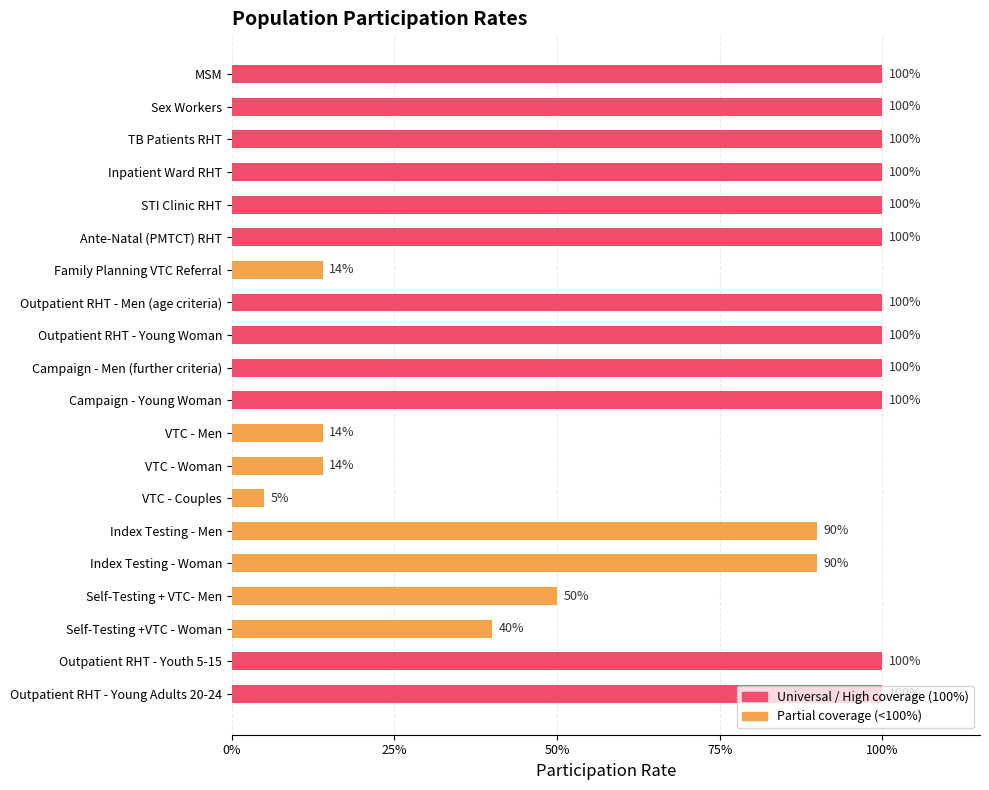

Are the bars horizontal?

Yes